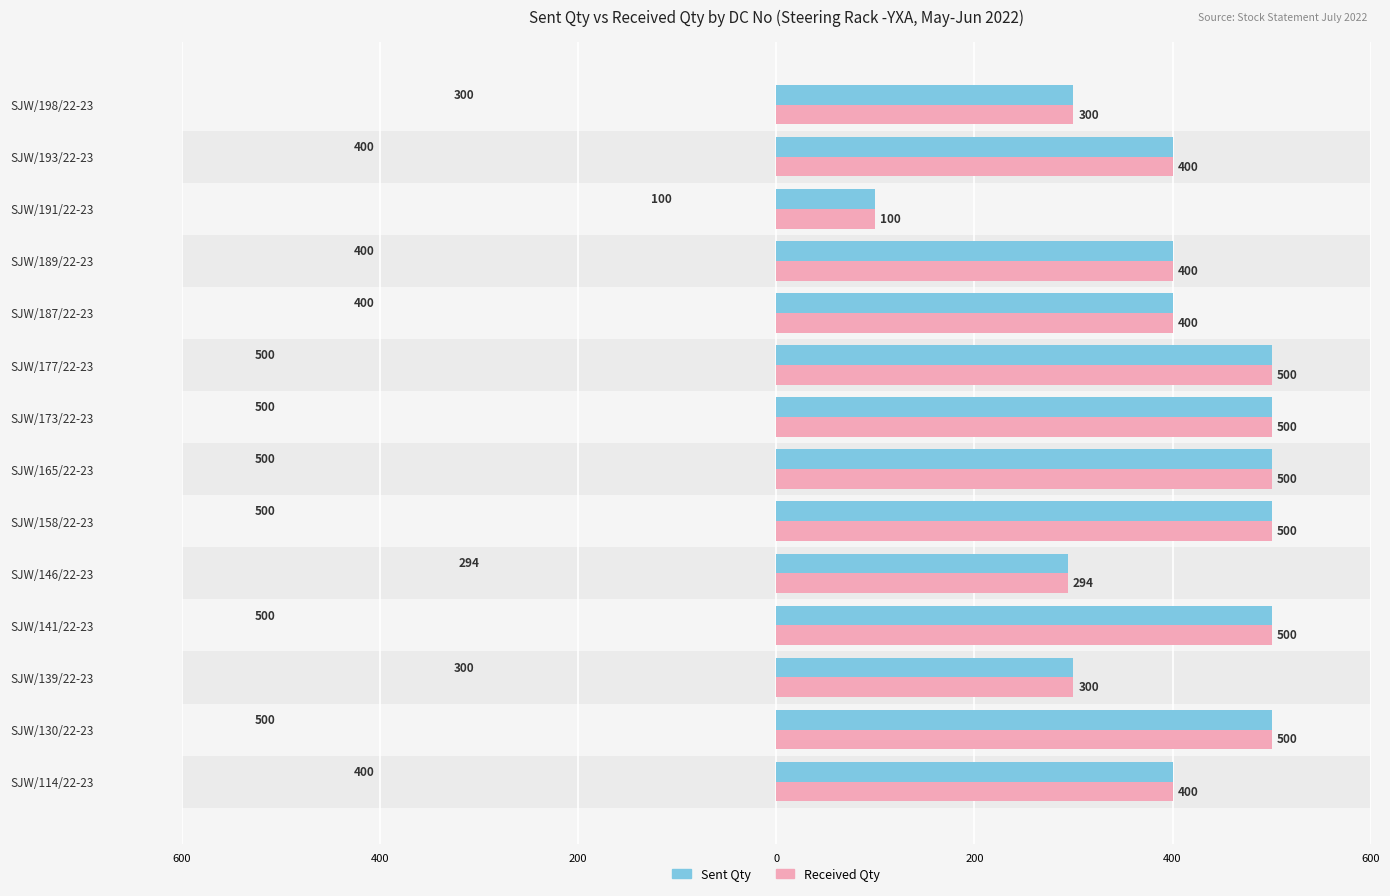

At how many categories does at least one series exceed 199?

13